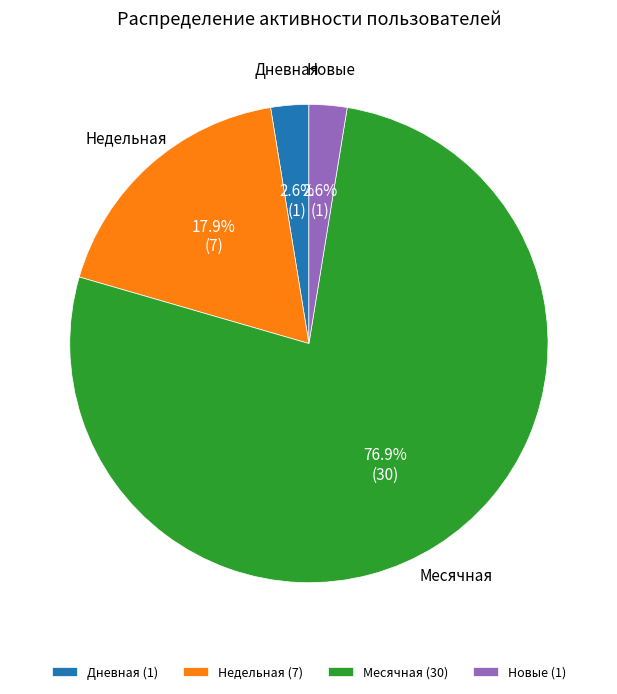

What is the ratio of the value at Месячная (30) to the value at Недельная (7)?

4.3